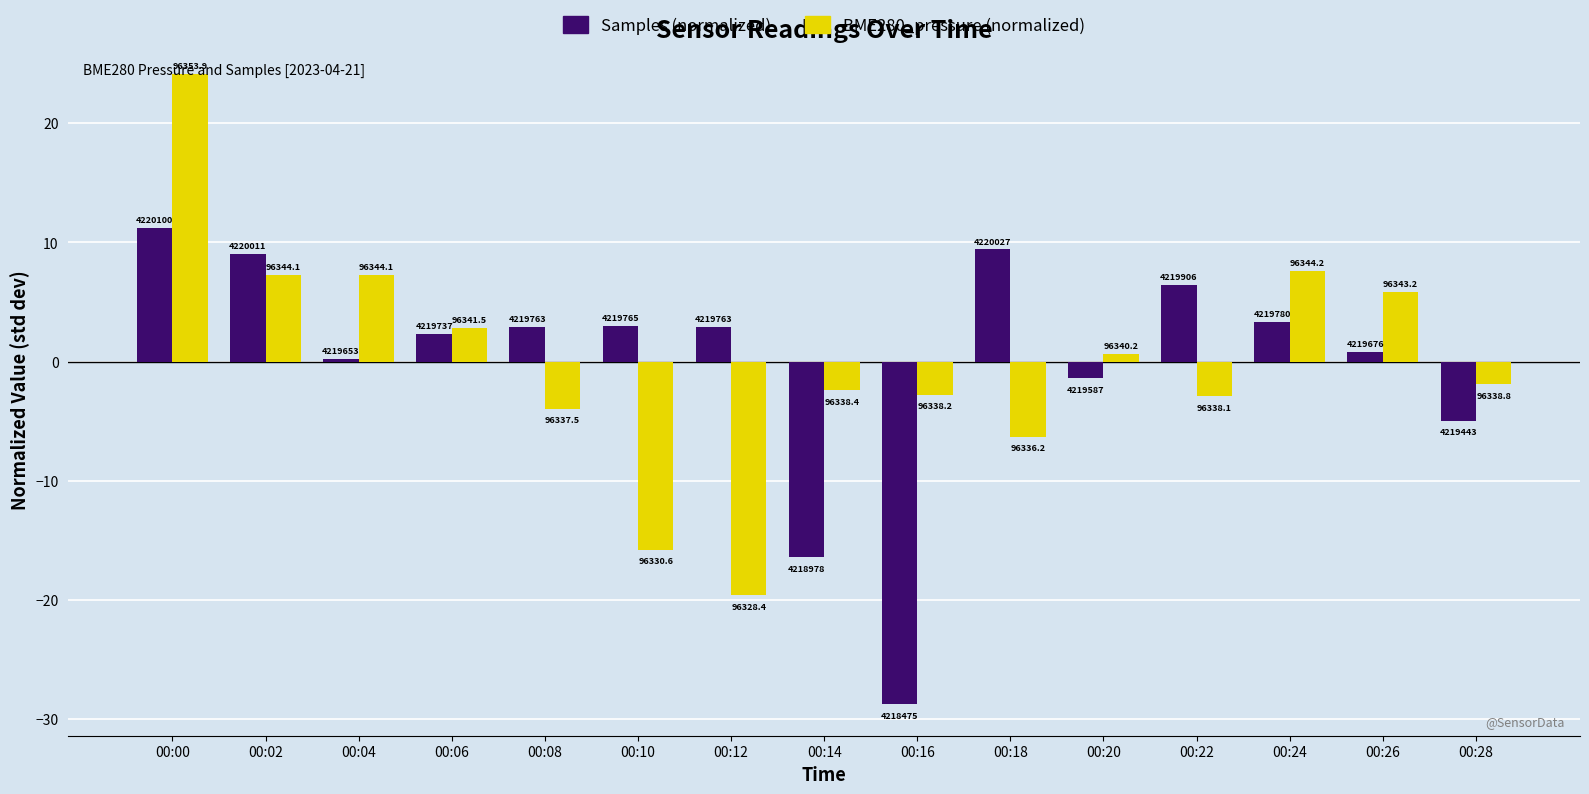

Reading right to left, what are all the values shown in this chart?

Samples (normalized): -4.9	0.8	3.3	6.4	-1.4	9.4	-28.7	-16.4	2.9	3.0	2.9	2.3	0.2	9.0	11.2
BME280_pressure (normalized): -1.9	5.9	7.6	-2.9	0.6	-6.3	-2.8	-2.4	-19.6	-15.8	-3.9	2.8	7.3	7.3	24.1